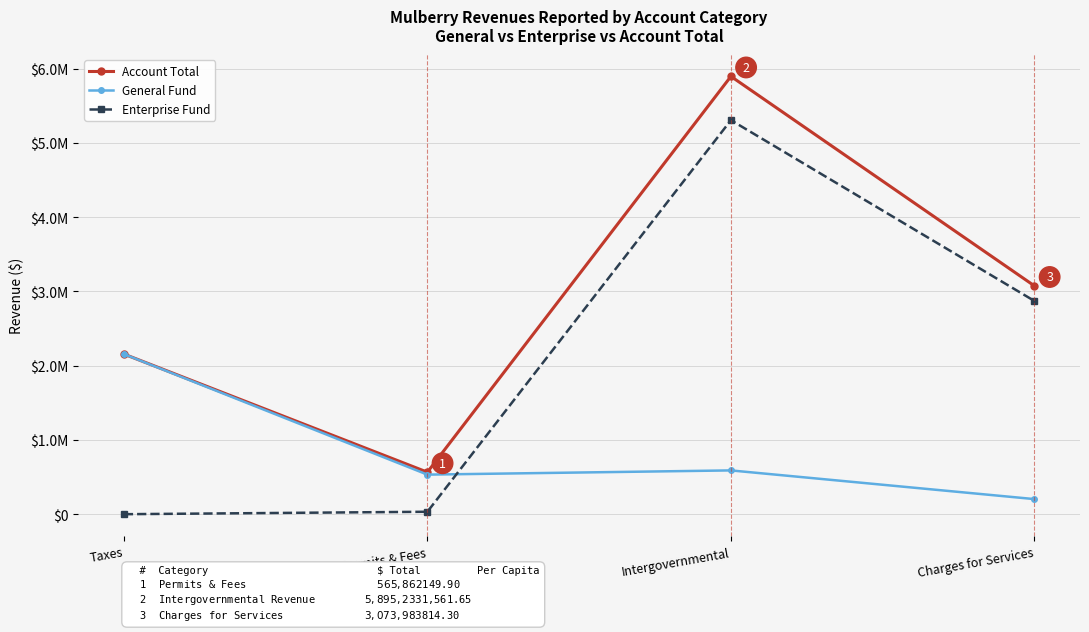

The General Fund series shows 1434618 at Taxes. True or false?

False